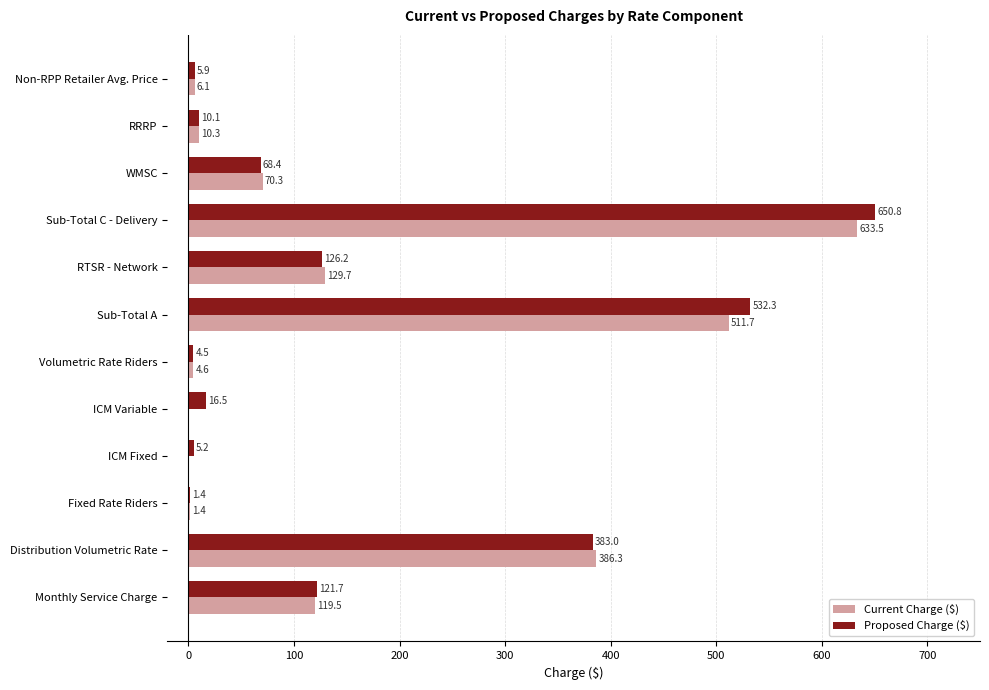

What is the sum of all Proposed Charge ($) values?

1926.0